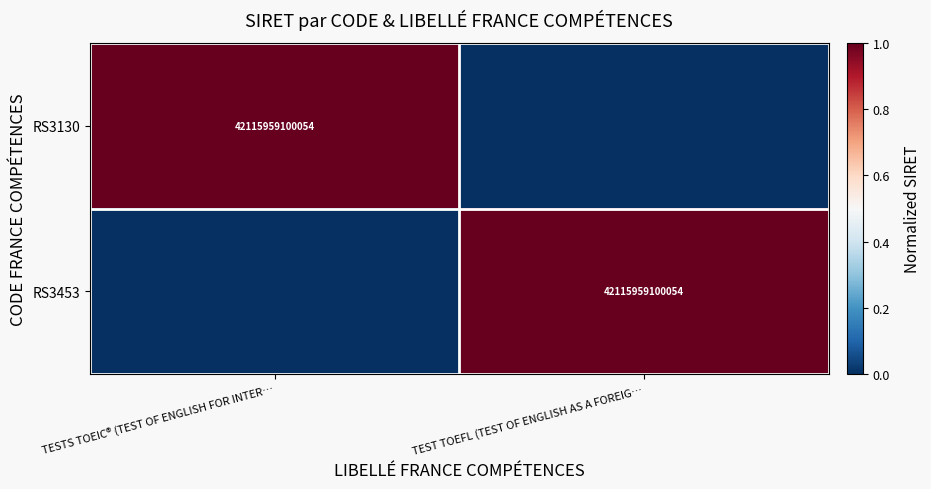

Is it true that RS3453 equals 73682404248114 at TEST TOEFL (TEST OF ENGLISH AS A FOREIG…?

False